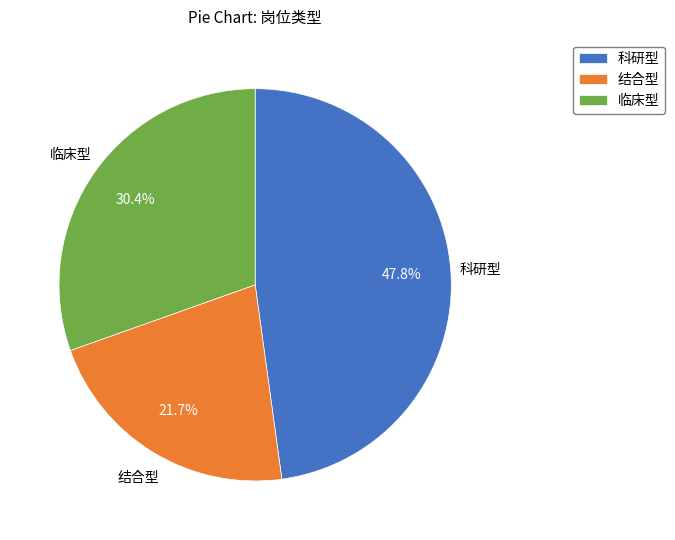

Rank the categories by value from highest to lowest.

科研型, 临床型, 结合型